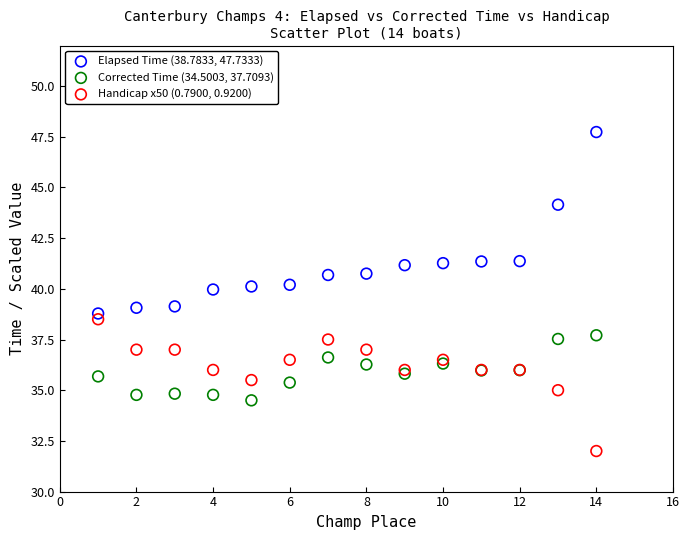

Which series reaches the maximum Y coordinate?

Elapsed Time (38.7833, 47.7333)